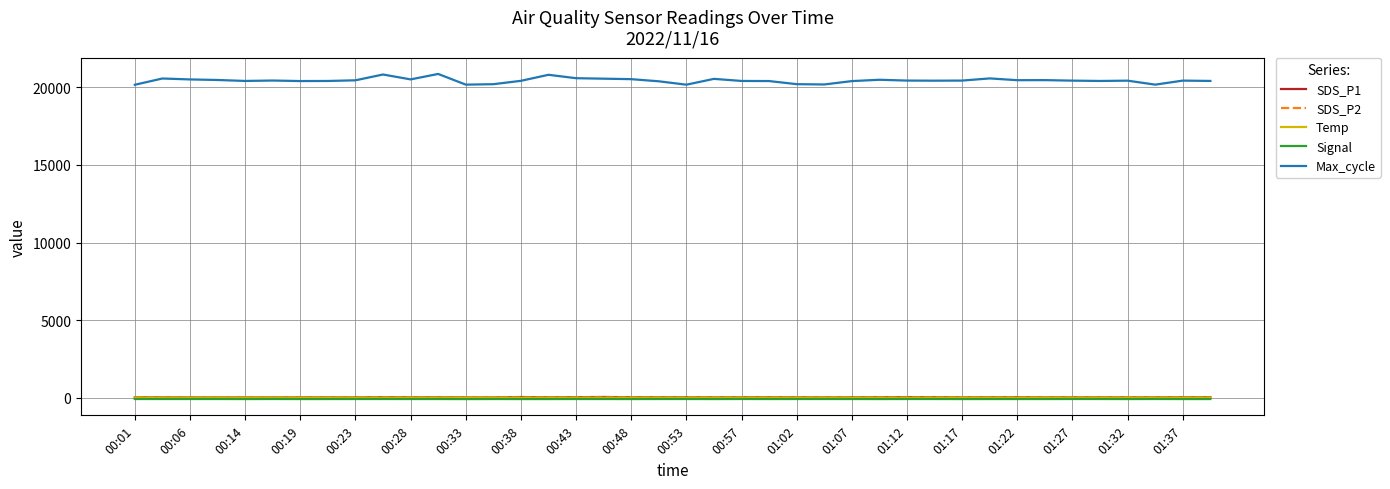

Does the chart display data point markers on the line(s)?

No